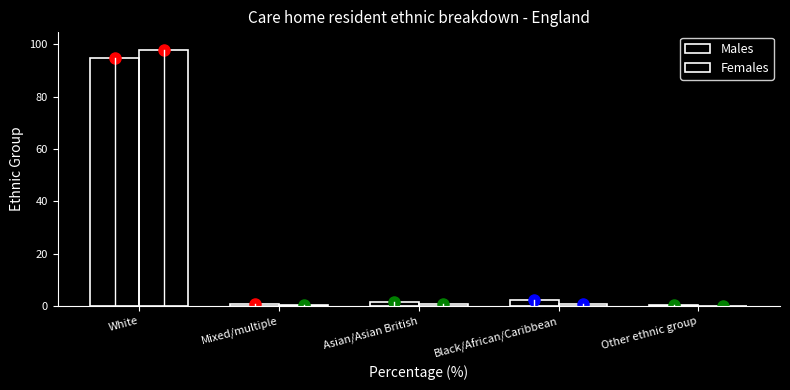

Count the number of data series in this chart.

2